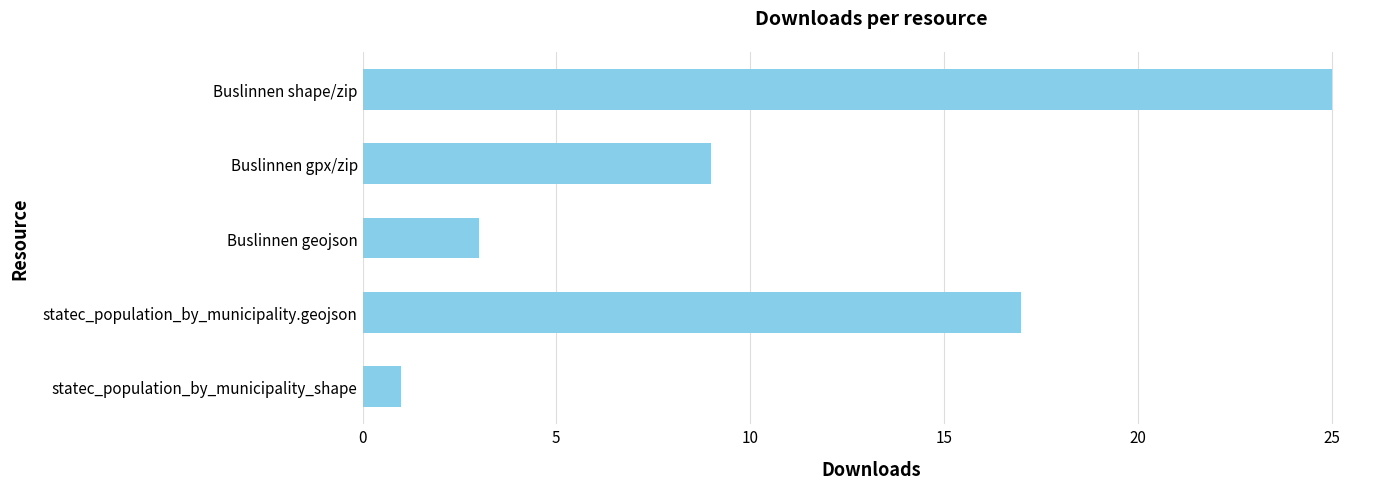

Rank the categories by value from lowest to highest.

statec_population_by_municipality_shape, Buslinnen geojson, Buslinnen gpx/zip, statec_population_by_municipality.geojson, Buslinnen shape/zip